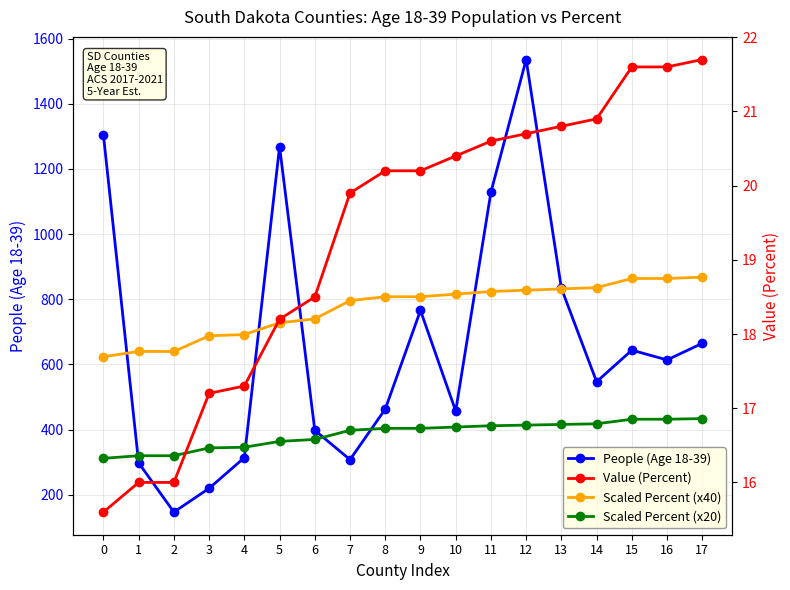

The Value (Percent) series shows 3.8 at 5. True or false?

False